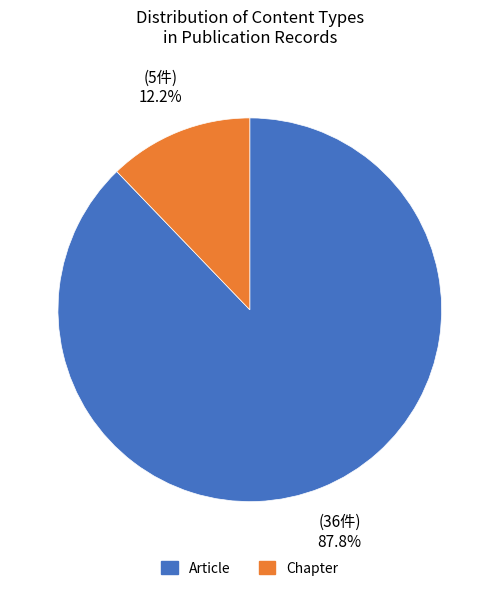

To the nearest percent, what percentage of the pie is Chapter?

12%